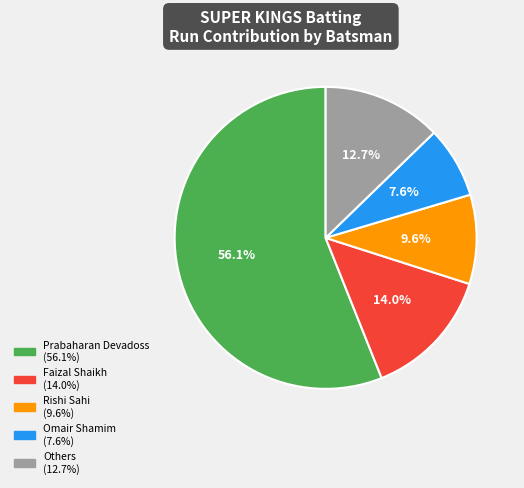

Is there a majority slice in this chart?

Yes